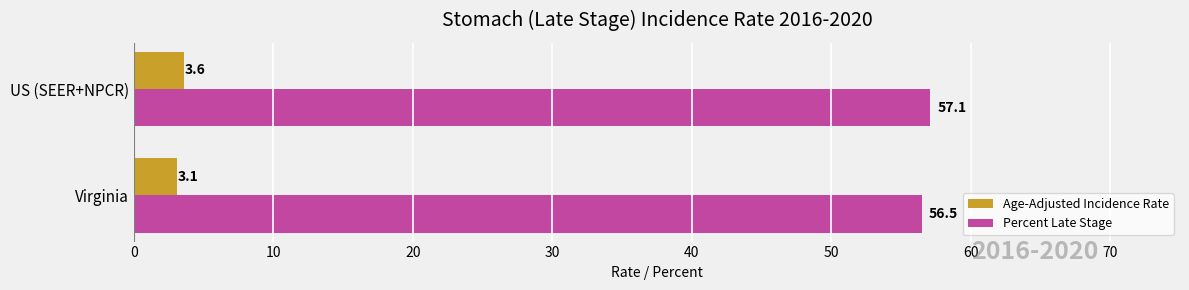

What are all the series names shown in the legend?

Age-Adjusted Incidence Rate, Percent Late Stage